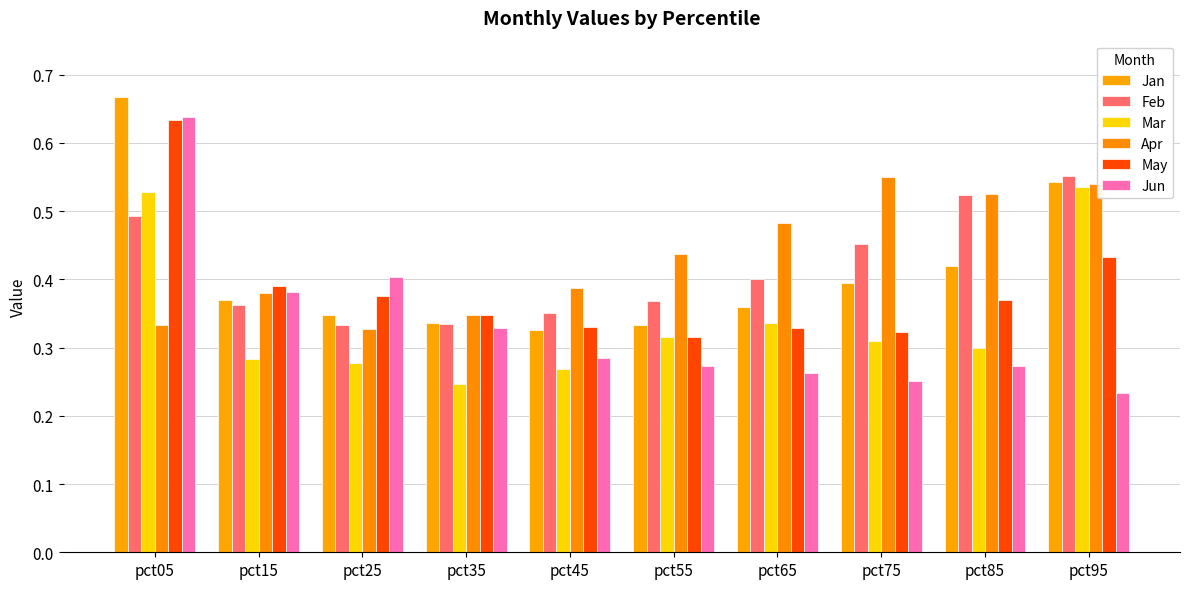

What is the difference between the Apr values at pct05 and pct85?

0.2